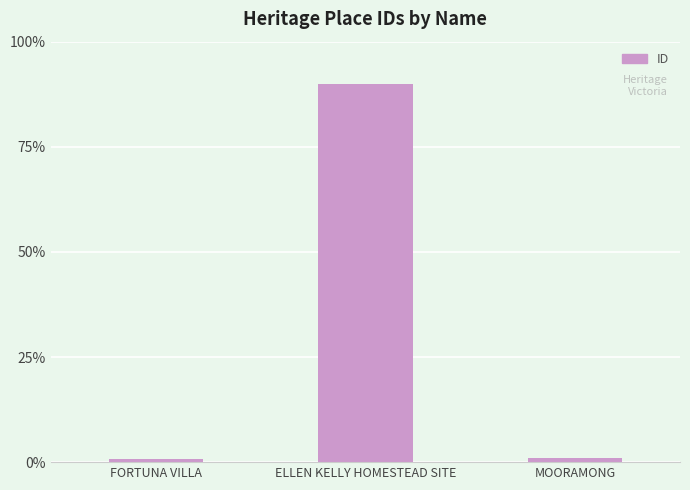

What is the difference between the values at FORTUNA VILLA and ELLEN KELLY HOMESTEAD SITE?

195871